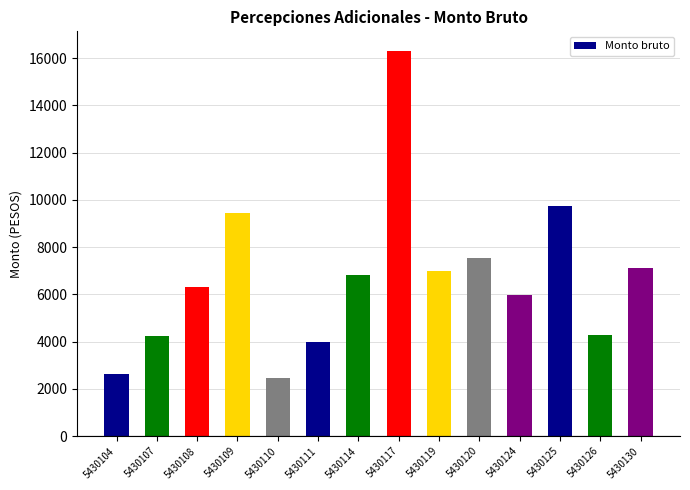

Are the bars horizontal?

No